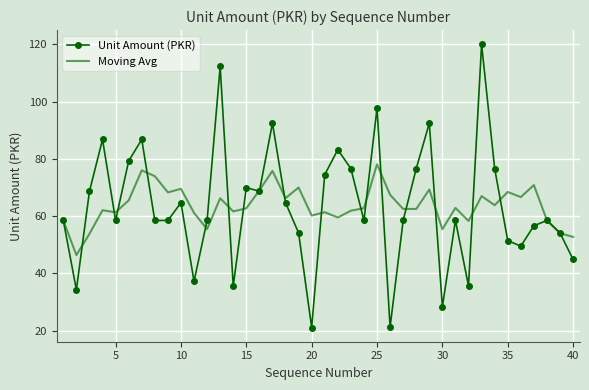

Which series has the widest spread of values?

Unit Amount (PKR)